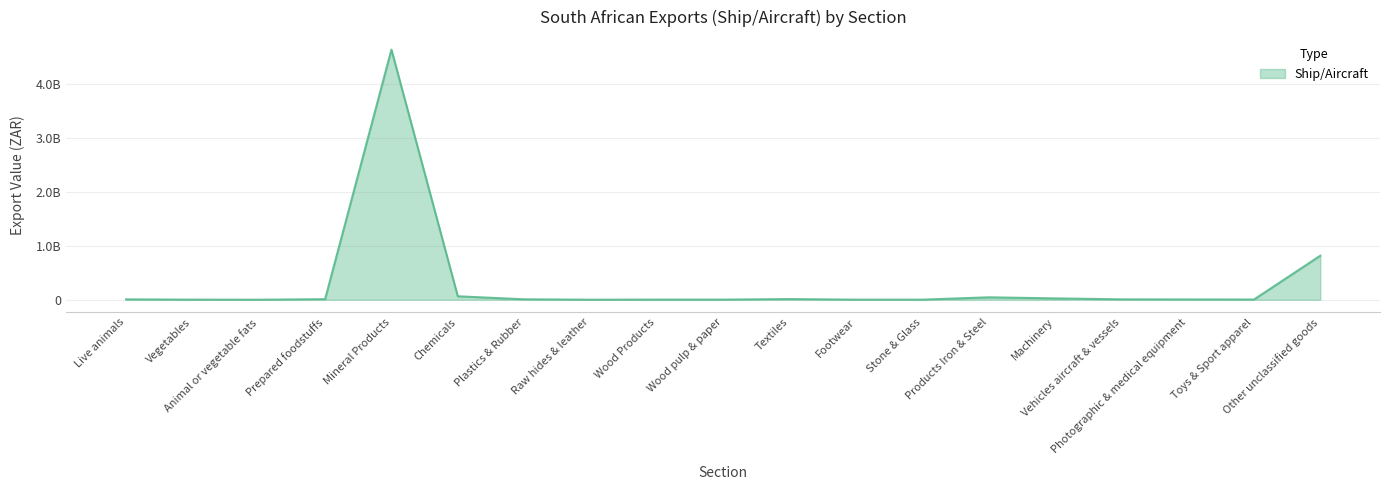

List the labels in order of value, largest first.

Mineral Products, Other unclassified goods, Chemicals, Products Iron & Steel, Machinery, Textiles, Prepared foodstuffs, Plastics & Rubber, Vehicles aircraft & vessels, Live animals, Photographic & medical equipment, Toys & Sport apparel, Wood pulp & paper, Wood Products, Vegetables, Stone & Glass, Footwear, Raw hides & leather, Animal or vegetable fats